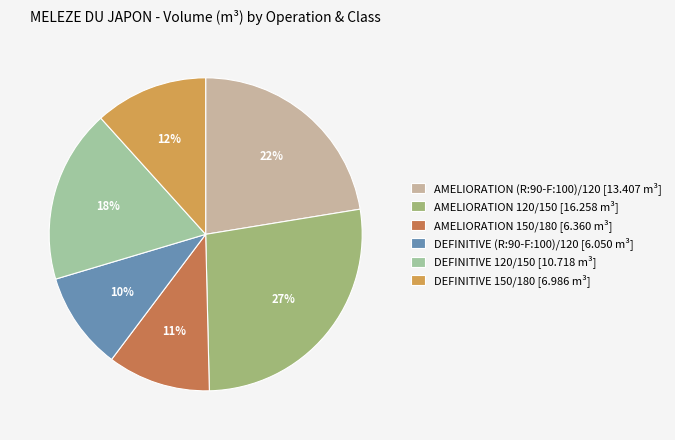

Do AMELIORATION (R:90-F:100)/120 [13.407 m³] and AMELIORATION 150/180 [6.360 m³] together represent more than half of the pie?

No